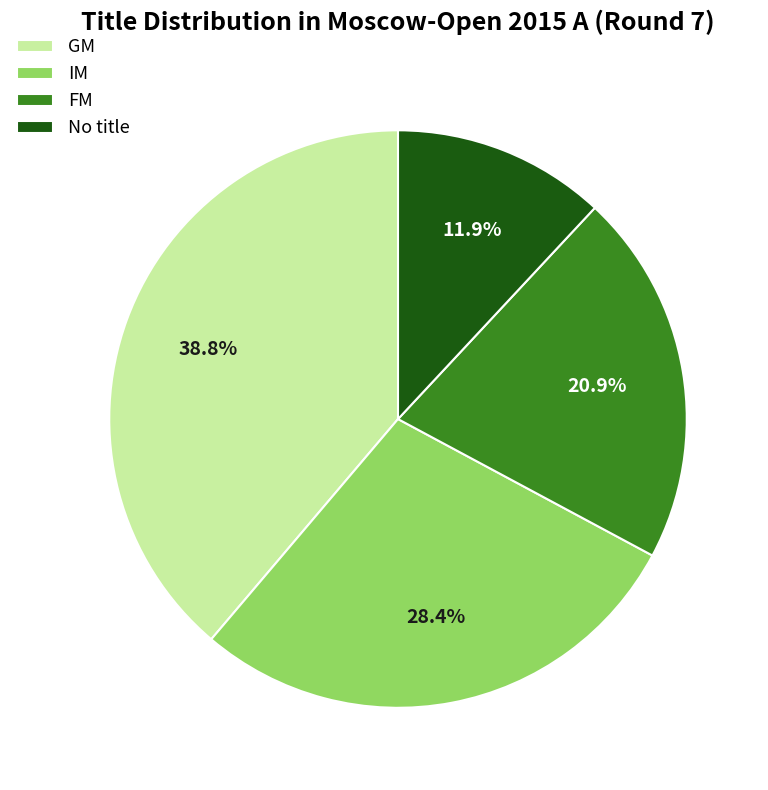

Rank the categories by value from lowest to highest.

No title, FM, IM, GM